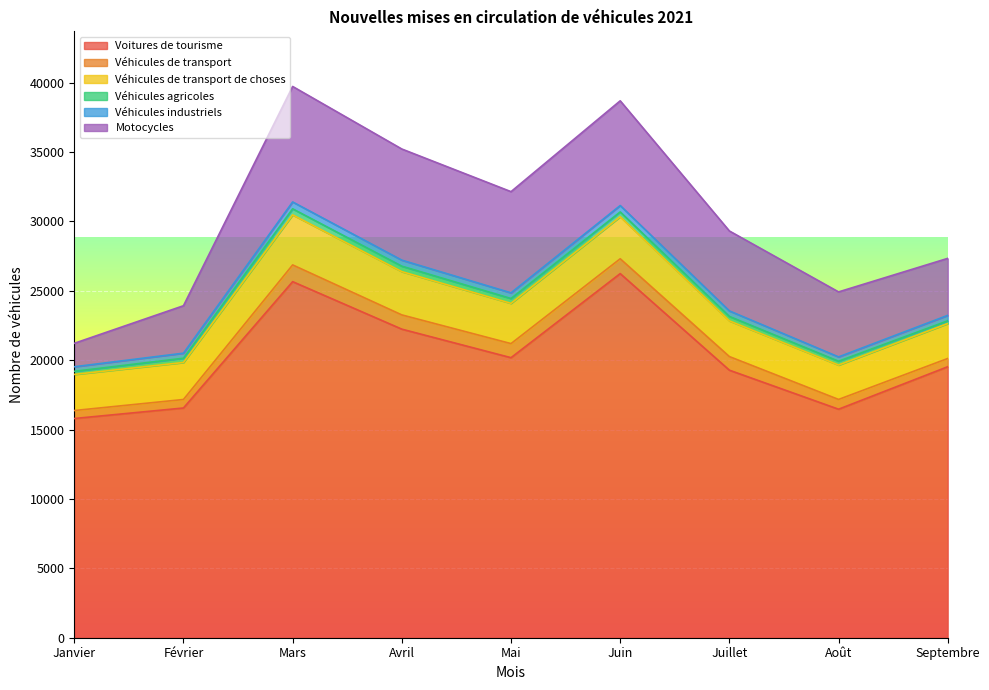

Is the value of Véhicules de transport de choses at Septembre greater than the value of Véhicules de transport at Mars?

Yes